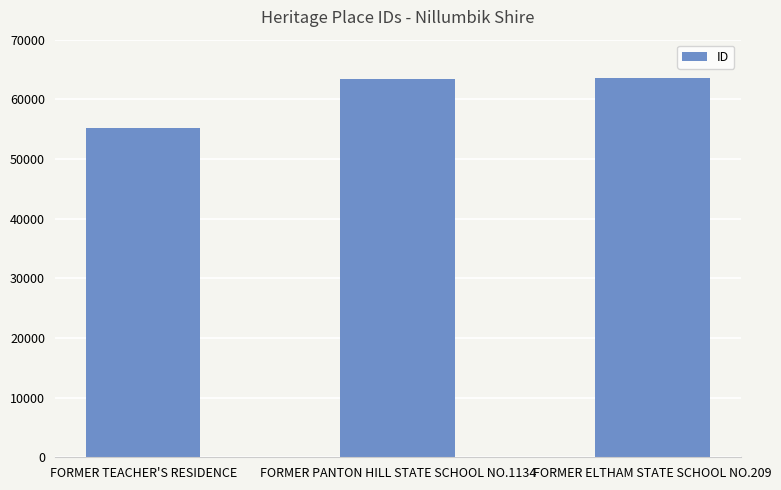

What is the difference between the maximum and minimum values?

8371